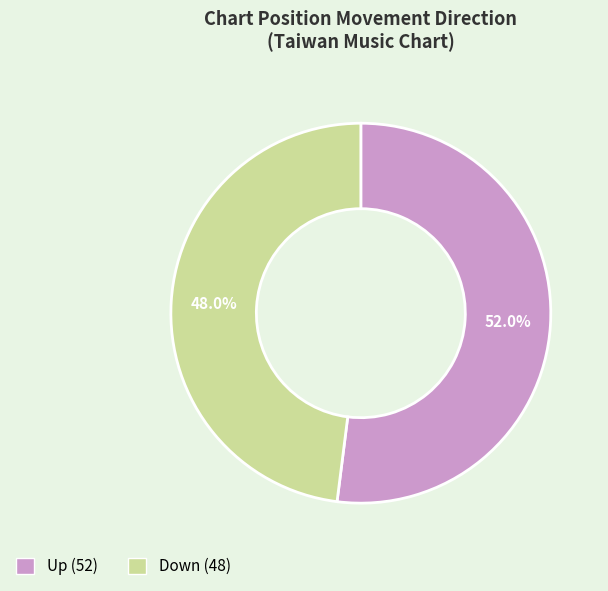

Is there any slice that represents more than half of the pie?

Yes